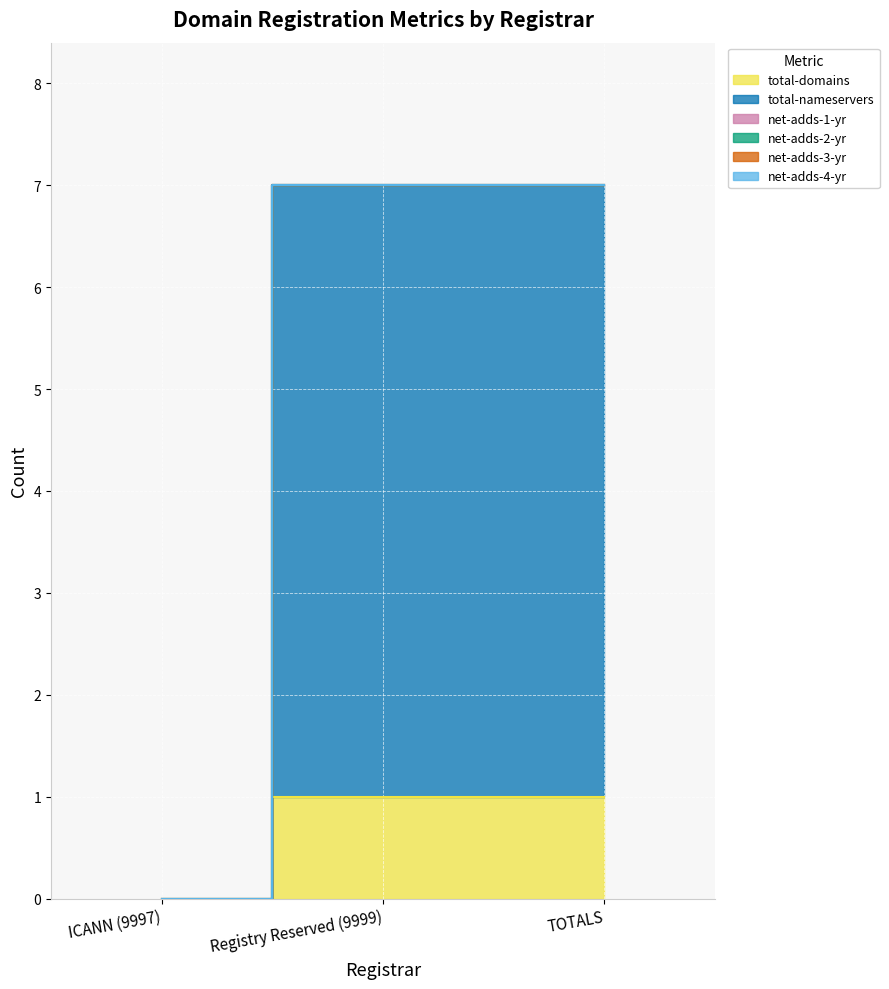

List the series in order of their peak value, highest first.

total-nameservers, total-domains, net-adds-1-yr, net-adds-2-yr, net-adds-3-yr, net-adds-4-yr